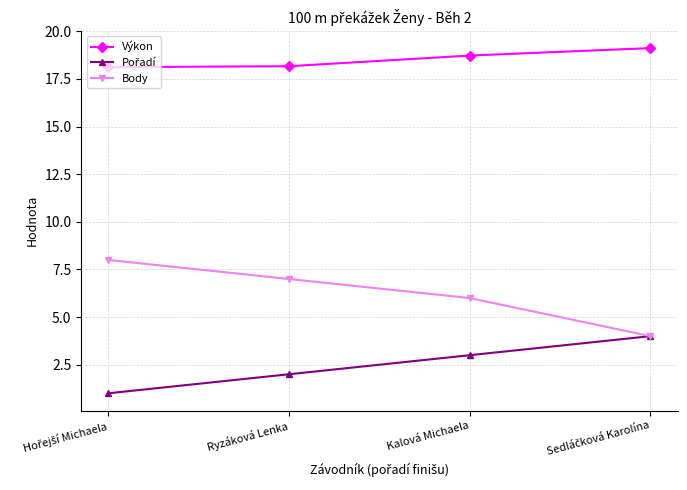

What is the label of the 3rd point from the right?

Ryzáková Lenka